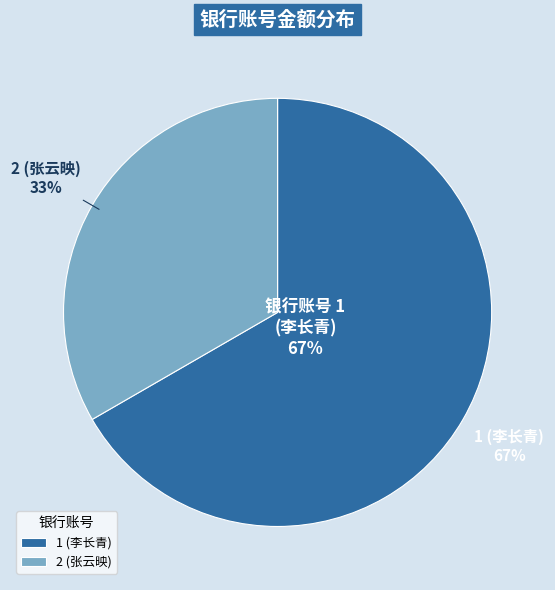

What percentage is NOT represented by 1 (李长青)?

33.3%